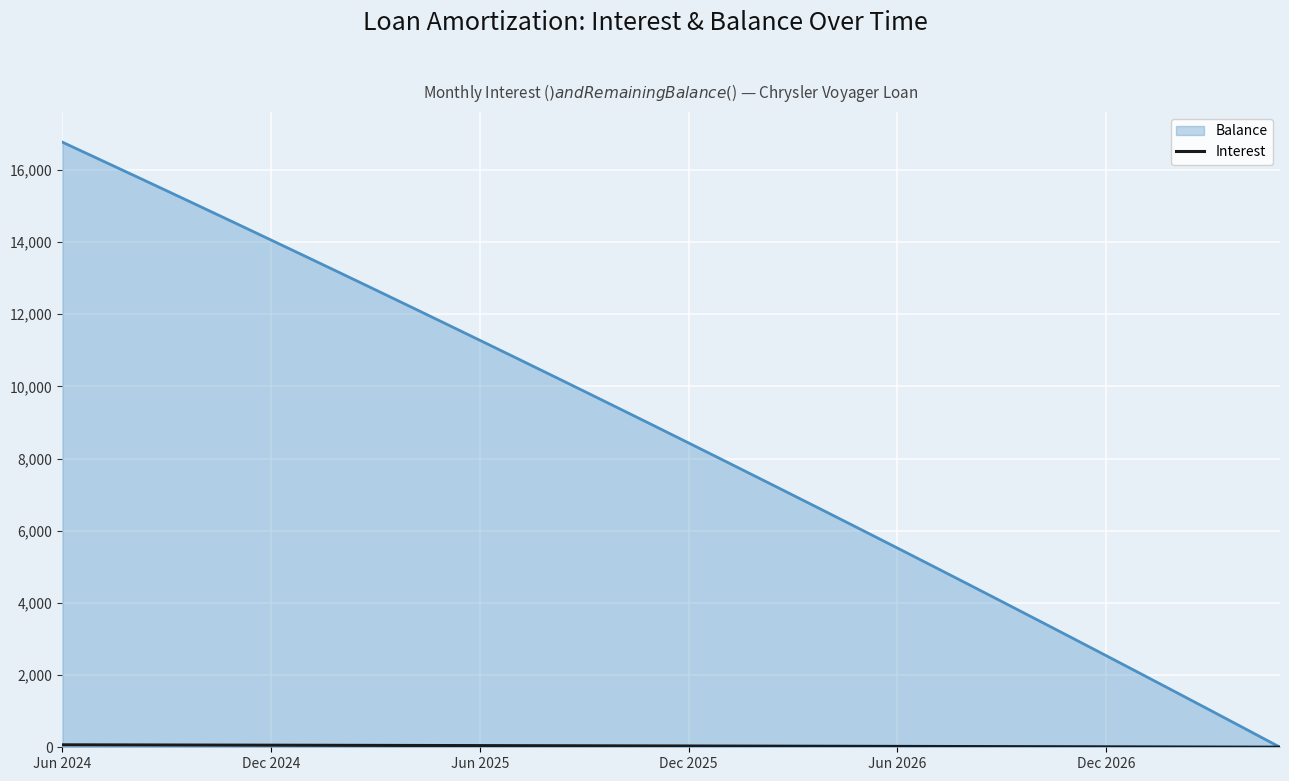

What is the greatest value displayed?

16770.0